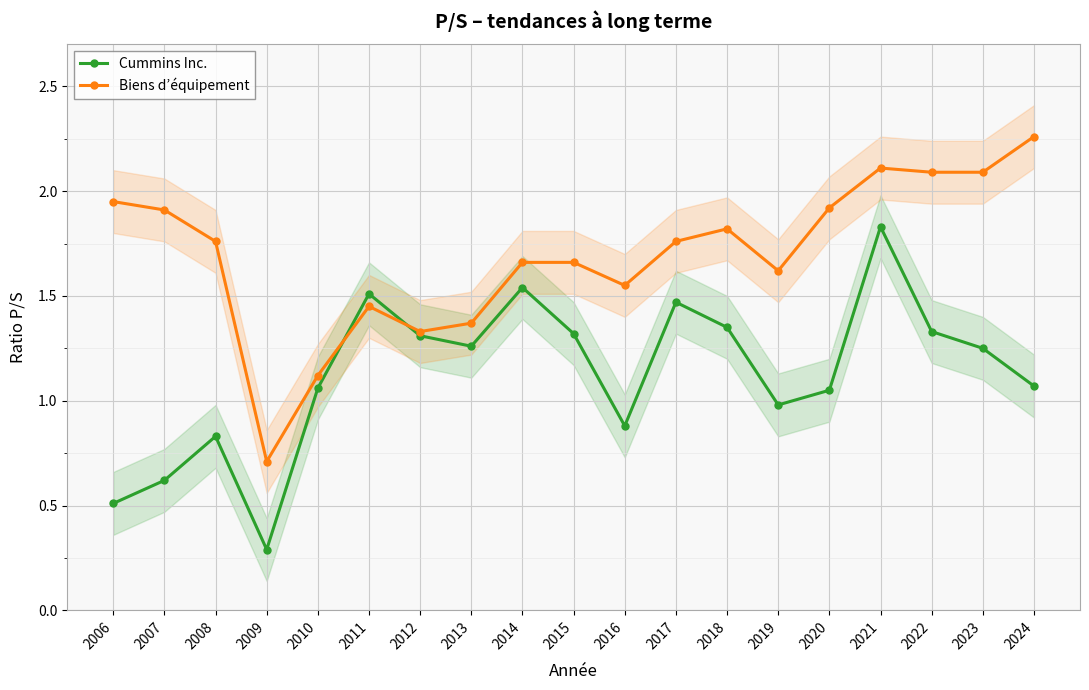

After their last crossing, which series has the higher values: Biens d’équipement or Cummins Inc.?

Biens d’équipement